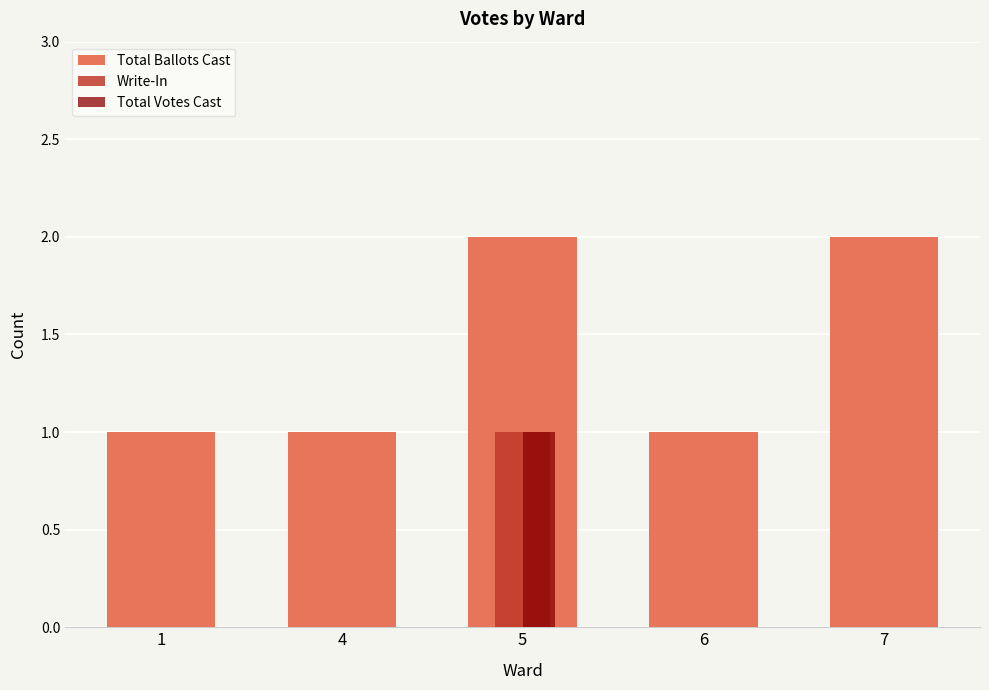

At which label does Total Votes Cast reach its peak?

5